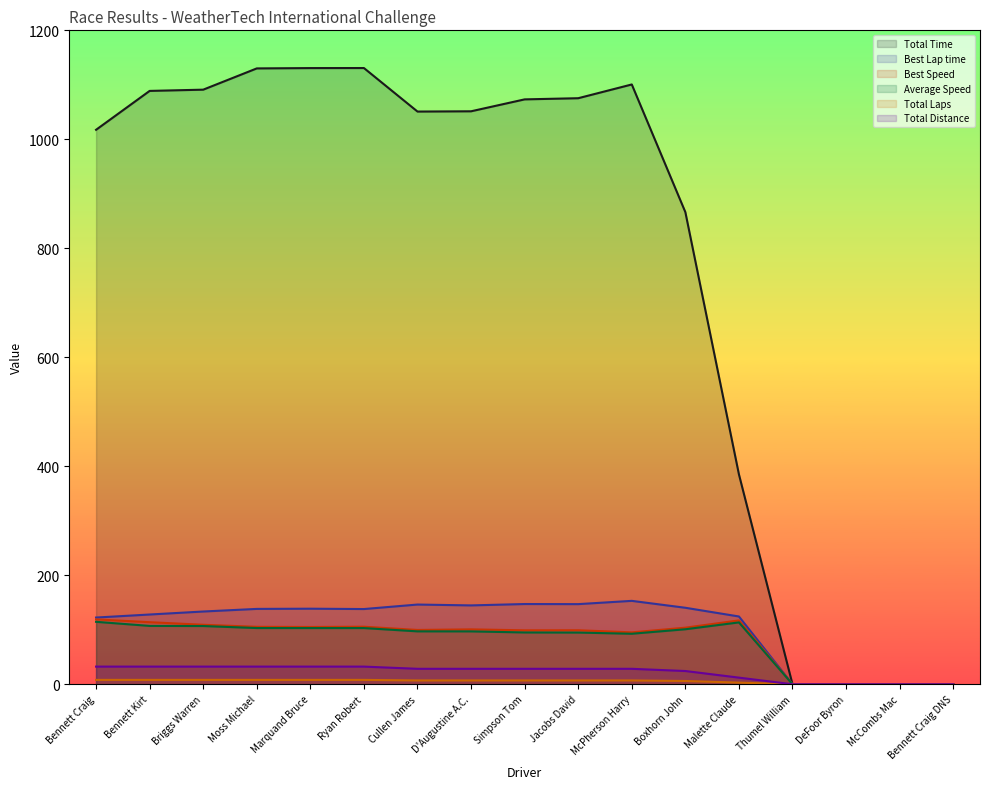

How many lines are shown in the chart?

6